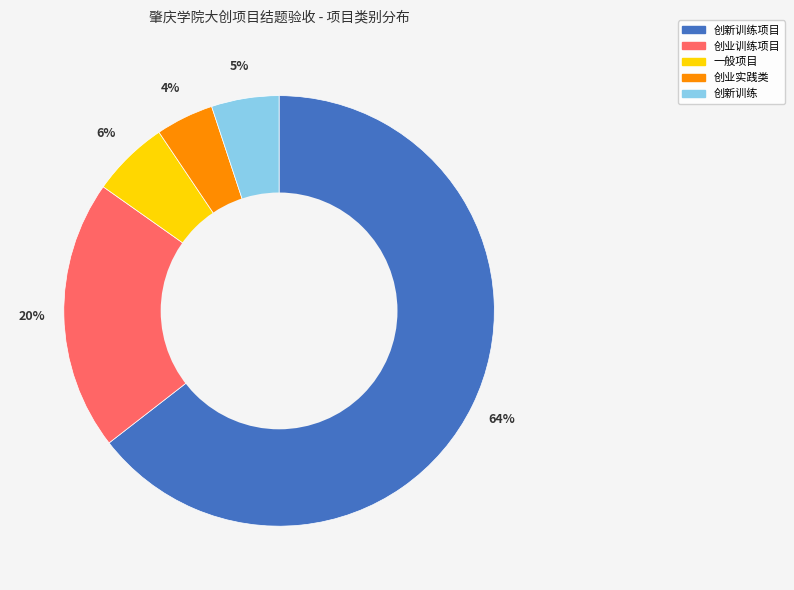

Count the number of slices in the pie.

5